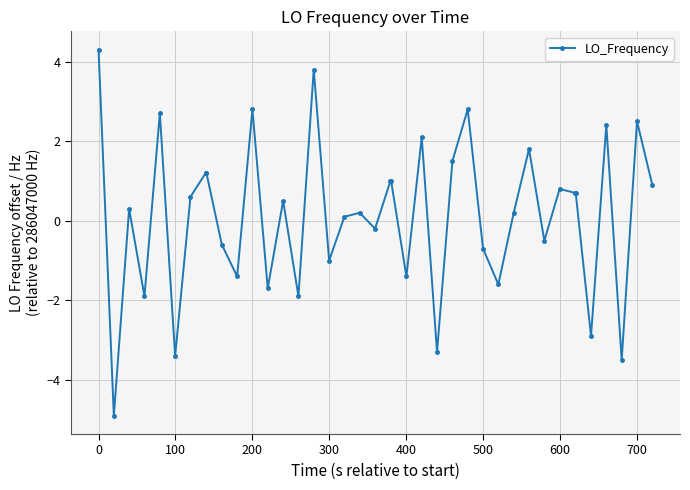

What is the smallest value displayed?

-4.9